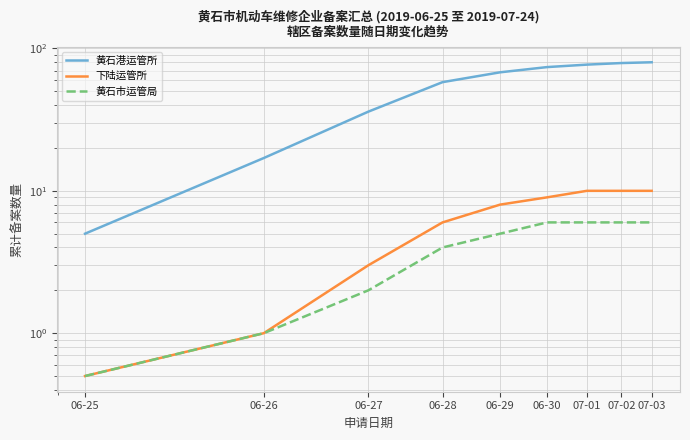

True or false: 下陆运管所 and 黄石市运管局 cross at least once.

False